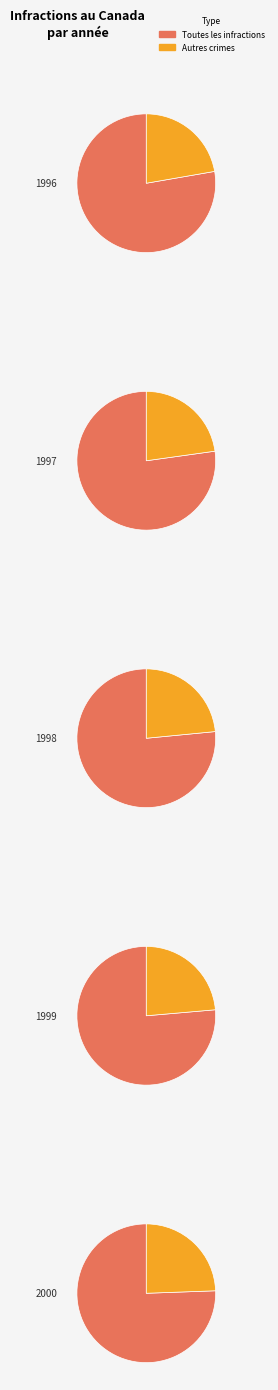

Combined, do 1998 and 2000 account for over 50%?

No